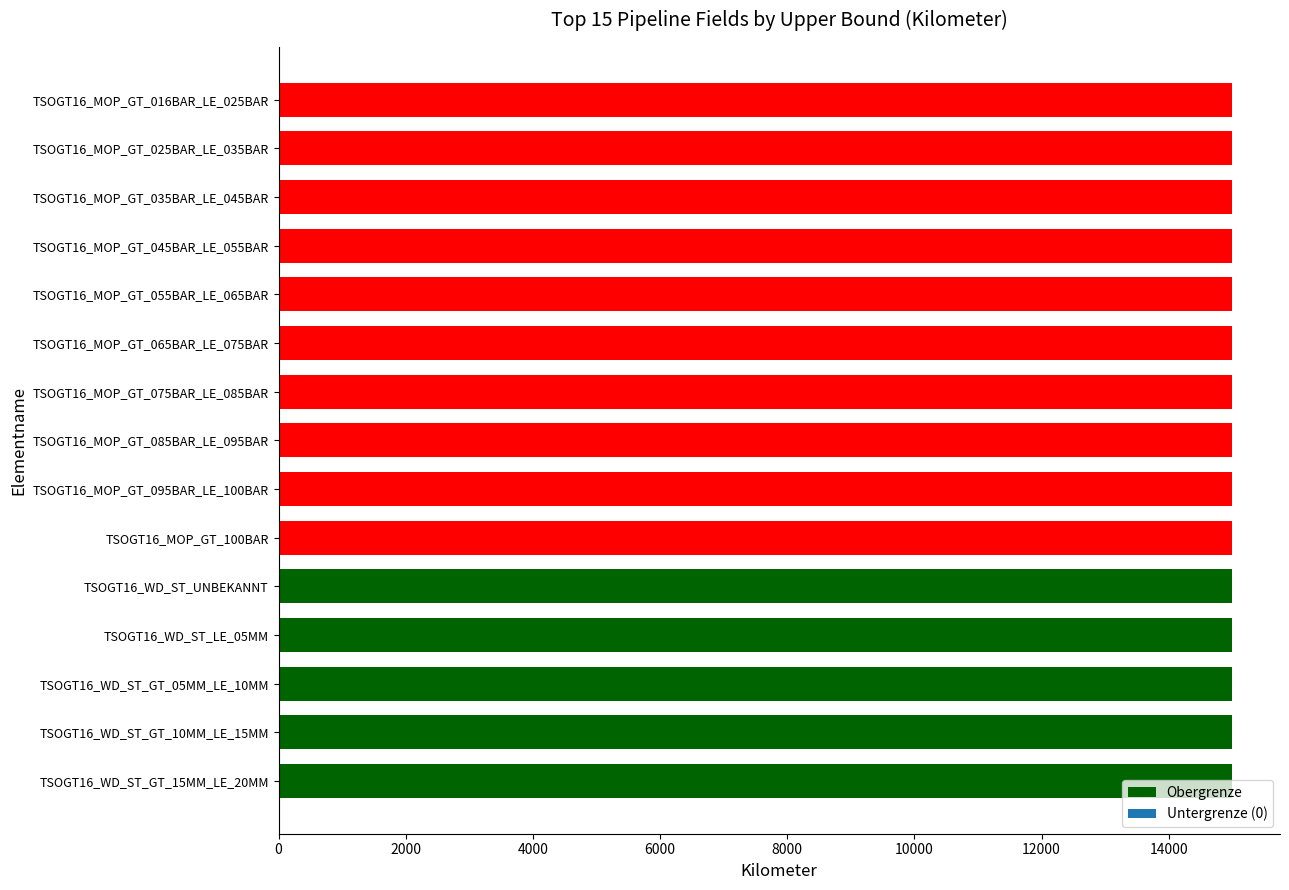

Between TSOGT16_MOP_GT_100BAR and TSOGT16_WD_ST_LE_05MM, which series saw the biggest shift?

Obergrenze